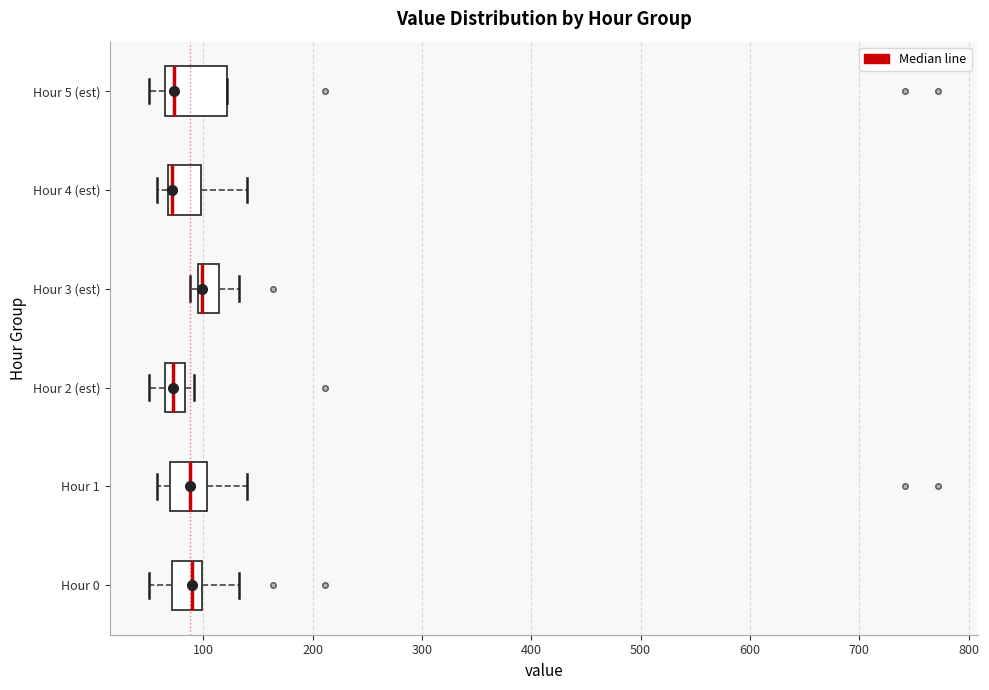

Where is the right edge of the box for Hour 5 (est) on the x-axis? The values are not printed on the chart, so give them approximately, as read against the axis.

120